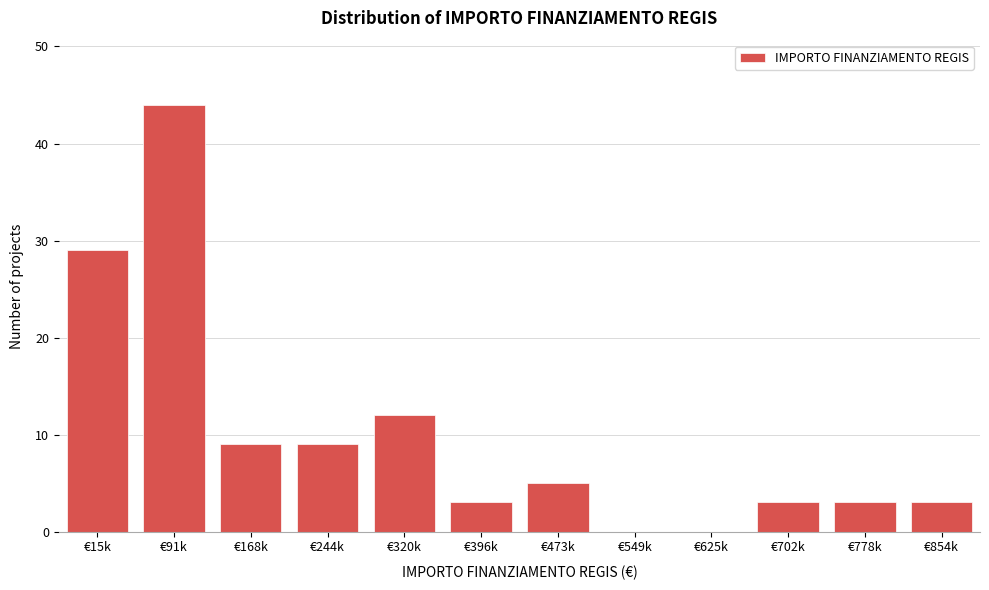

Reading left to right, transcribe all the data shown in this chart.

€15k=29	€91k=44	€168k=9	€244k=9	€320k=12	€396k=3	€473k=5	€549k=0	€625k=0	€702k=3	€778k=3	€854k=3